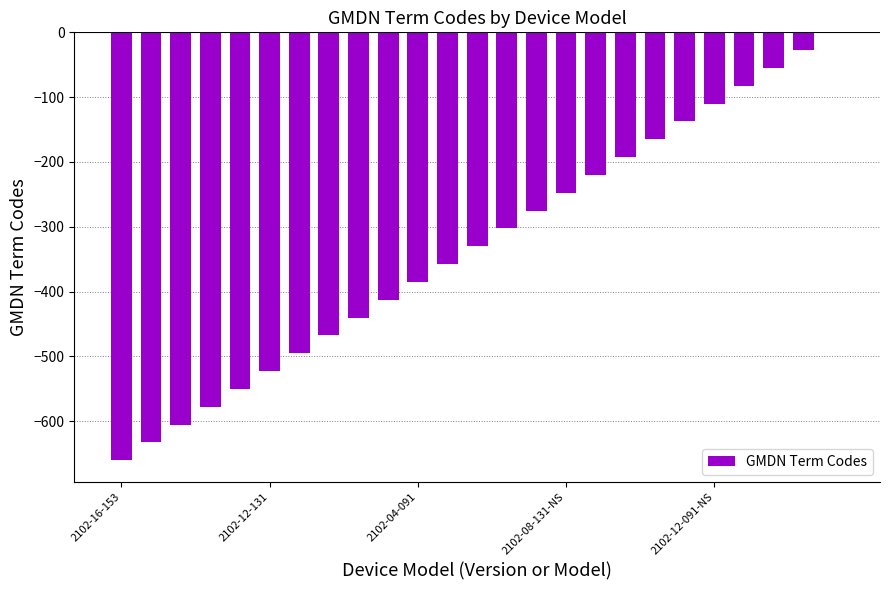

What is the sum of all values?

-8250.0